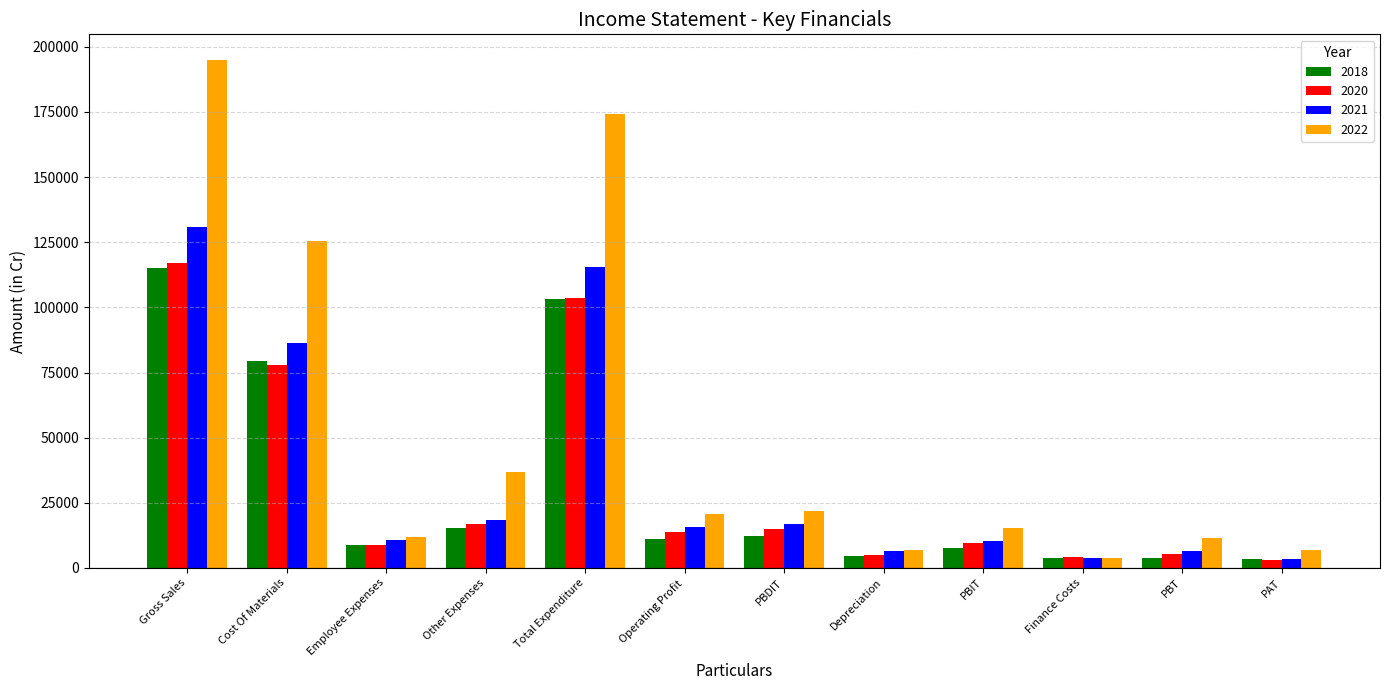

How many values in the 2018 series are below 11209?

6